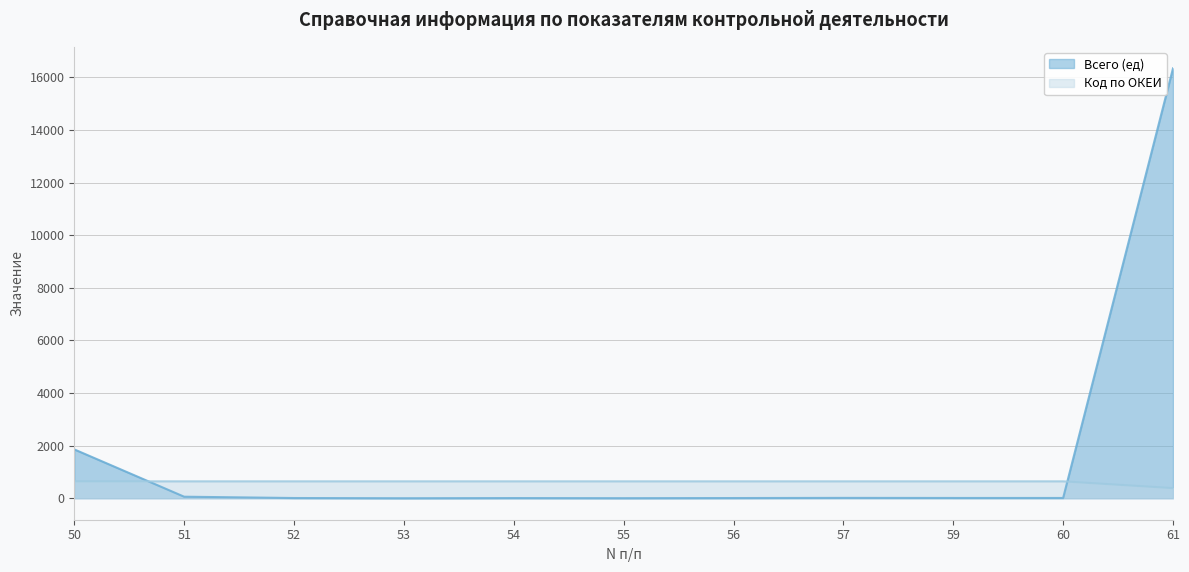

Which series has the widest spread of values?

Всего (ед)